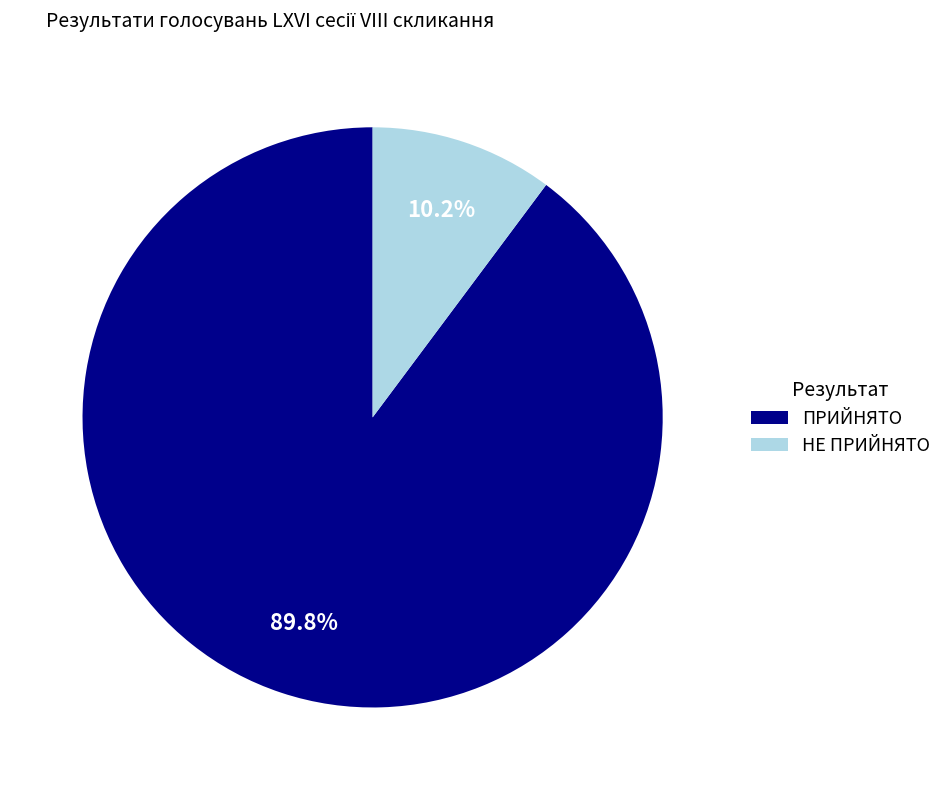

Combined, what portion of the pie is ПРИЙНЯТО and НЕ ПРИЙНЯТО?

100.0%